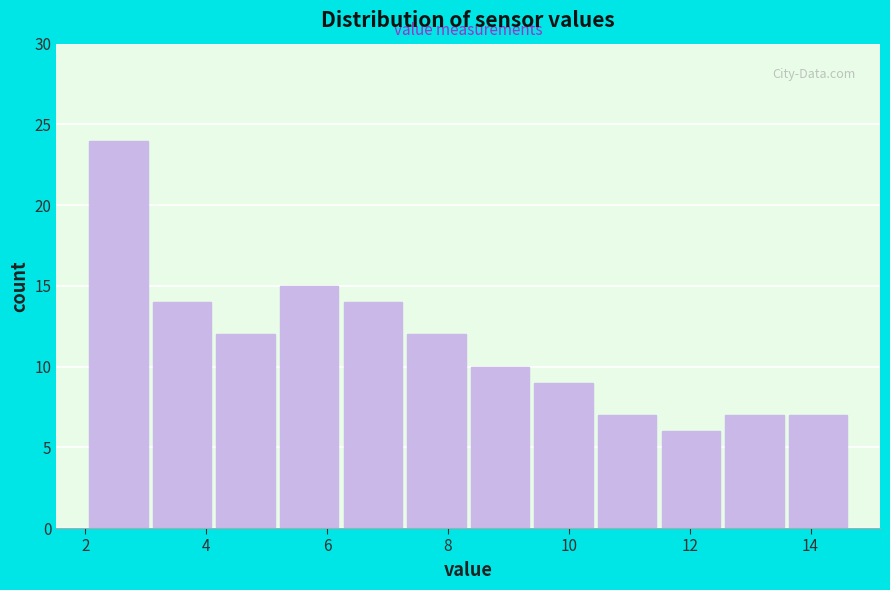

Reading left to right, list every bar in this chart as the range it spans on the x-axis followed by its height. Neither the bar edges nor the heights are printed on the chart, so give them approximately, as read against the axes.

2.0 to 3.0: 24
3.0 to 4.2: 14
4.2 to 5.2: 12
5.2 to 6.2: 15
6.2 to 7.2: 14
7.2 to 8.4: 12
8.4 to 9.4: 10
9.4 to 10.4: 9
10.4 to 11.4: 7
11.4 to 12.6: 6
12.6 to 13.6: 7
13.6 to 14.6: 7